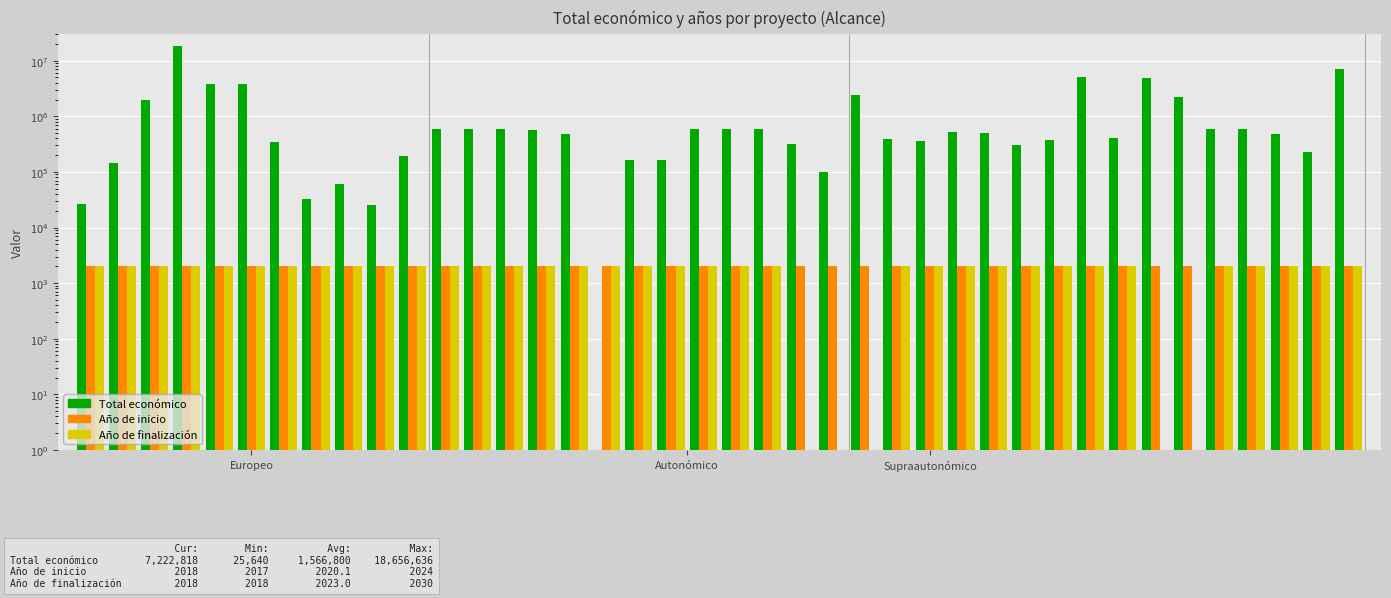

What is the difference between the second highest and second lowest values in the Año de inicio series?

7